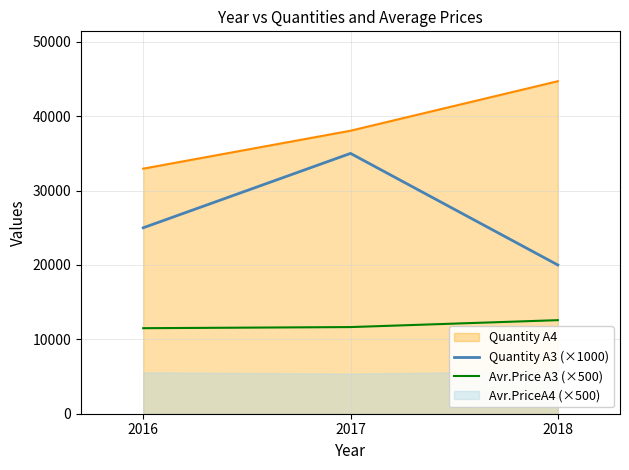

Is the value of Quantity A3 (×1000) at 2017 greater than the value of Avr.Price A3 (×500) at 2017?

Yes